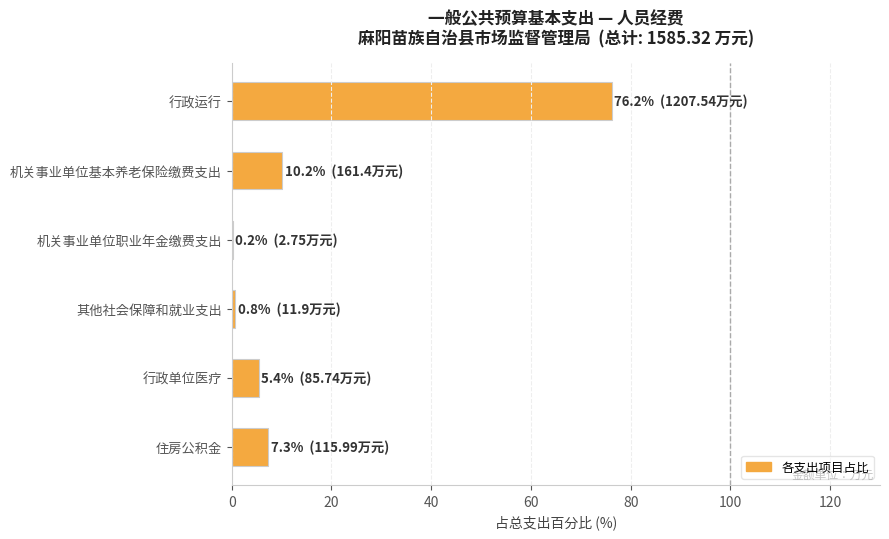

Reading top to bottom, extract all data points from this chart.

行政运行=76.2	机关事业单位基本养老保险缴费支出=10.2	机关事业单位职业年金缴费支出=0.2	其他社会保障和就业支出=0.8	行政单位医疗=5.4	住房公积金=7.3